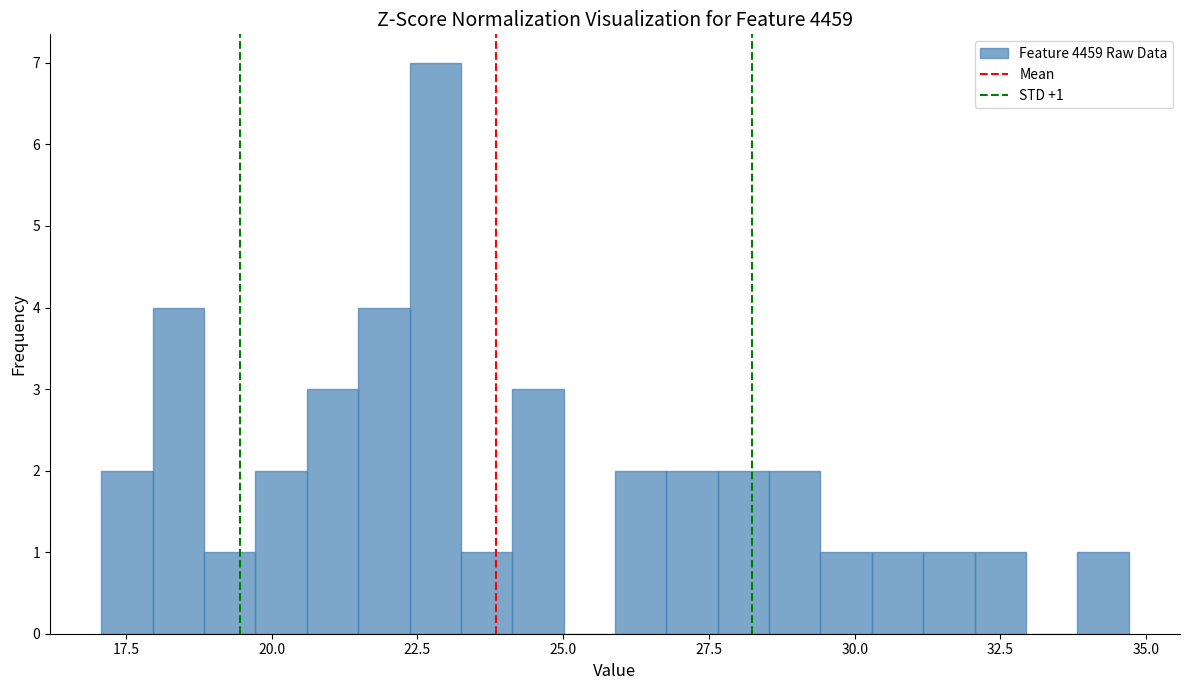

Around what value on the x-axis is the tallest bar? Give the approximate position of its centre, as read against the axis.

23.0